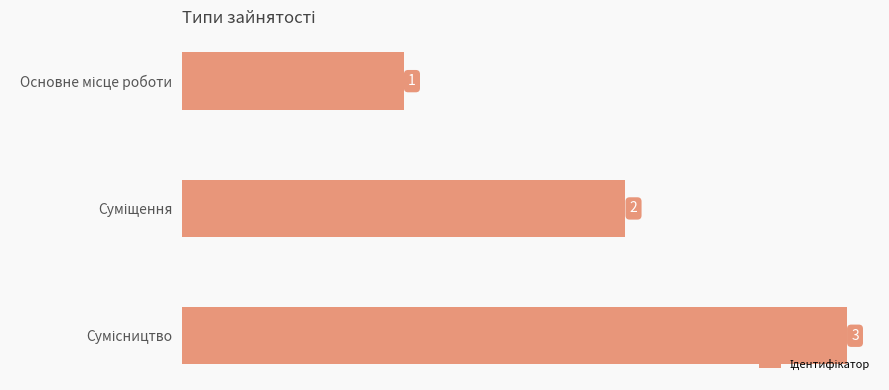

What is the value of the 3rd bar from the top?

3